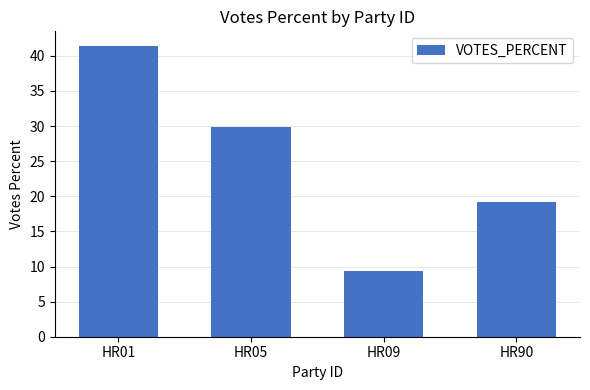

What is the average value?

25.0